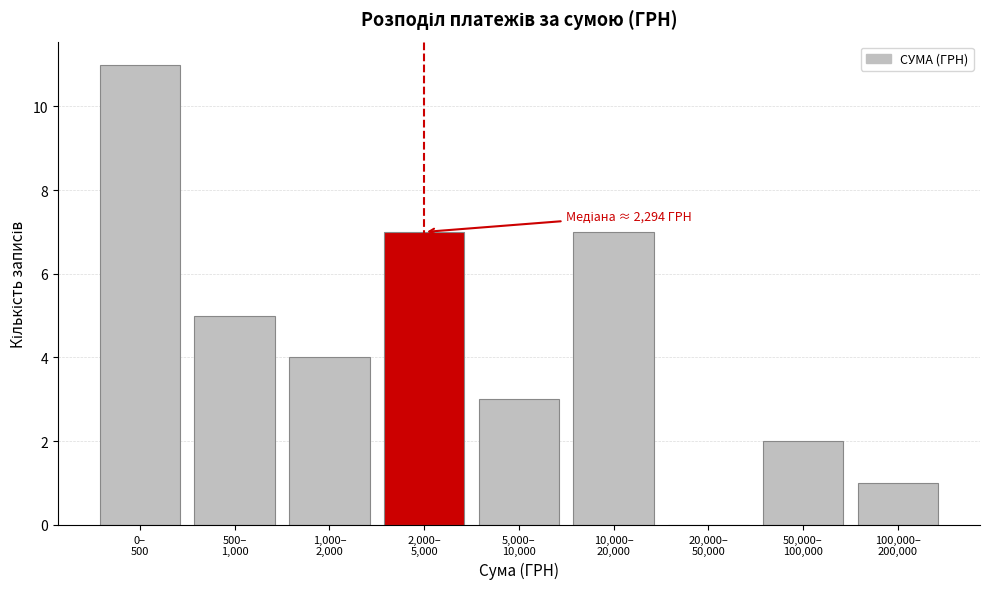

What is the maximum value shown in the chart?

11